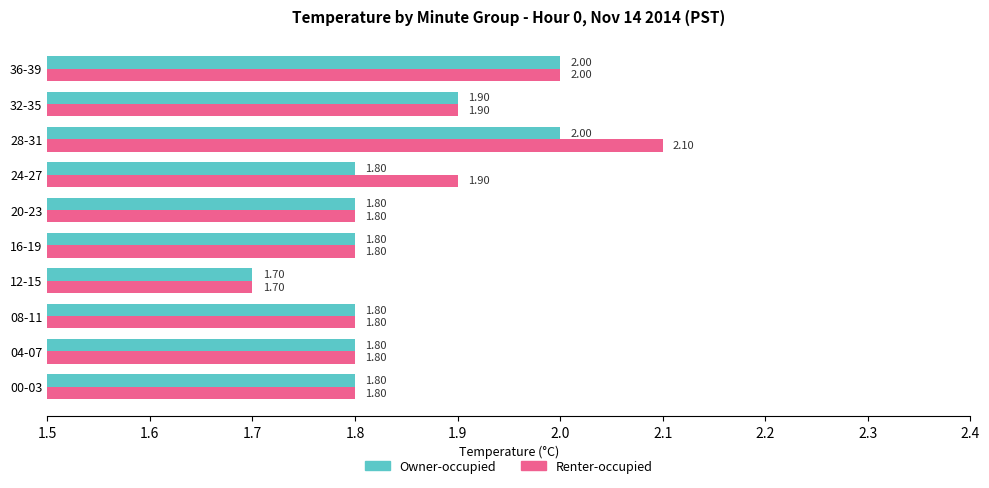

List the series in order of their overall mean, highest first.

Renter-occupied, Owner-occupied